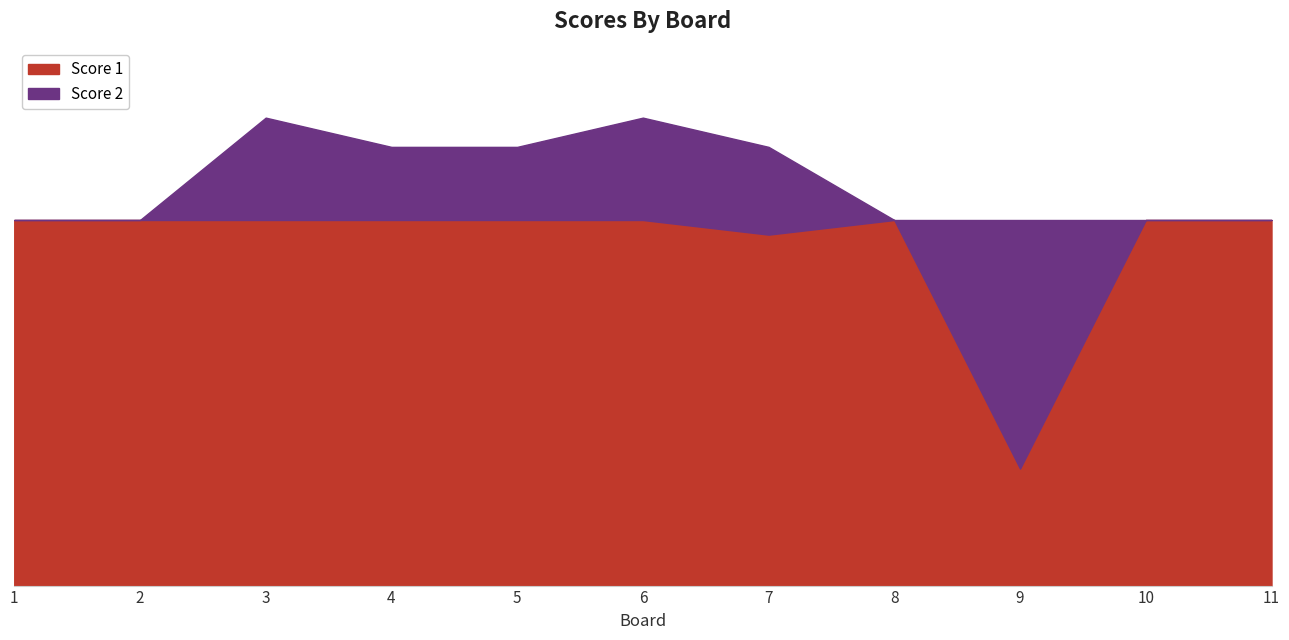

True or false: Score 2 has a value of 0 at 10.

True